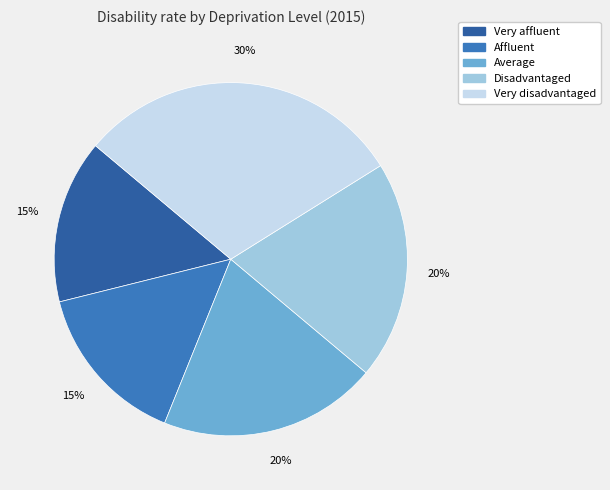

To the nearest percent, what is the average slice percentage?

20%